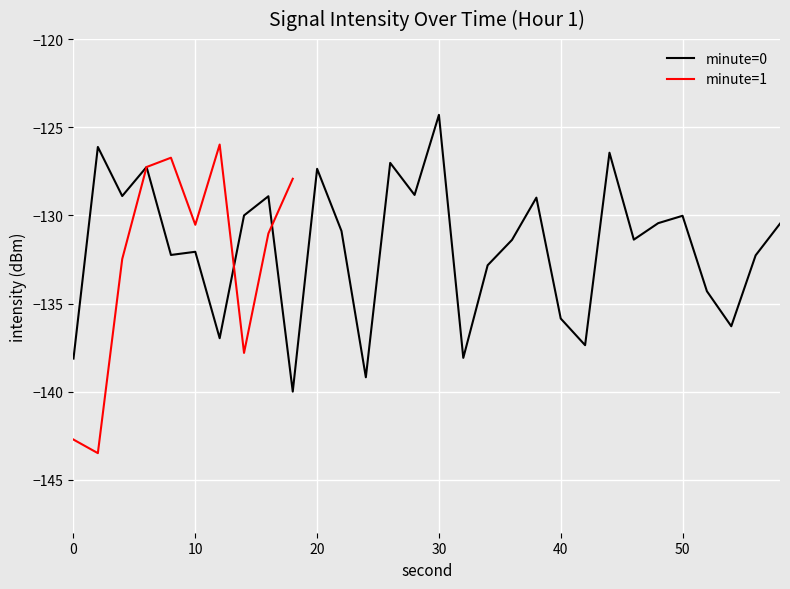

How many lines are shown in the chart?

2